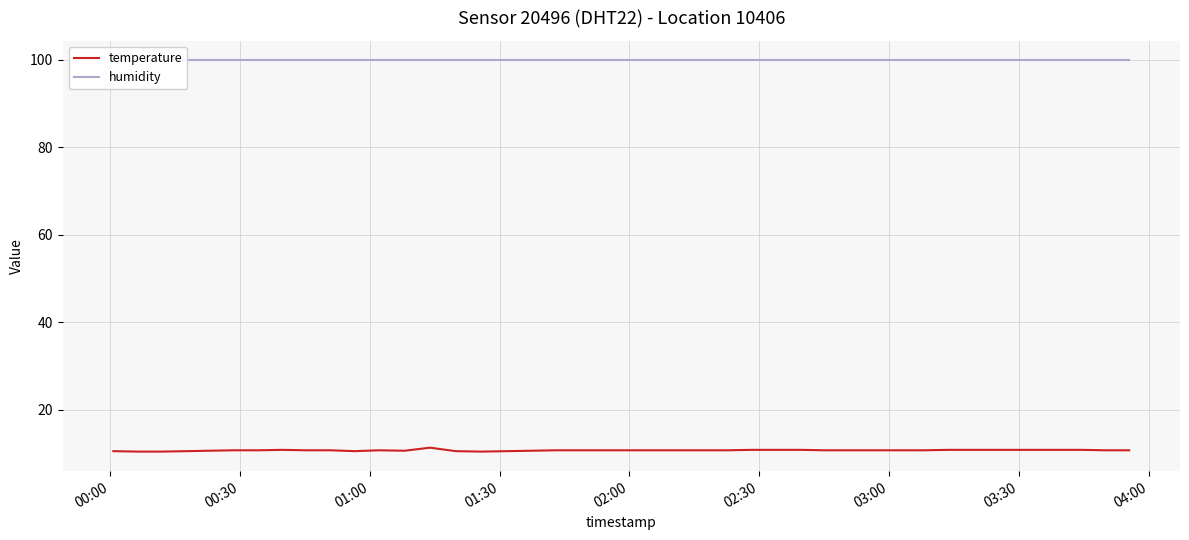

List the series in order of their overall mean, highest first.

humidity, temperature